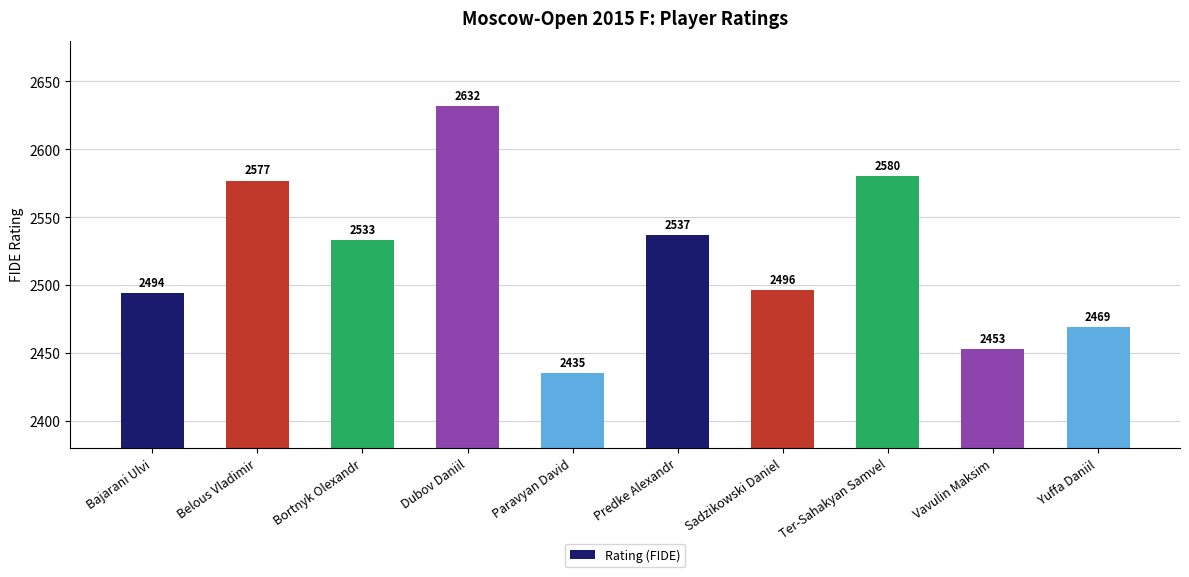

At which category does the chart reach its peak across all series?

Dubov Daniil